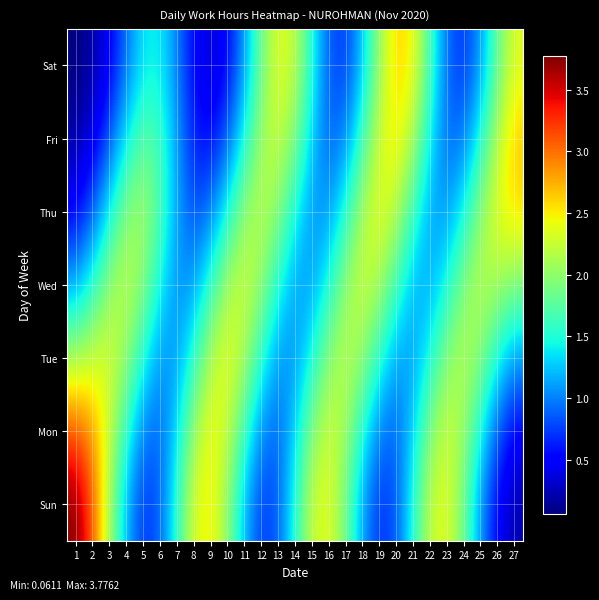

Which series changed the most between 16 and 22?

Sat